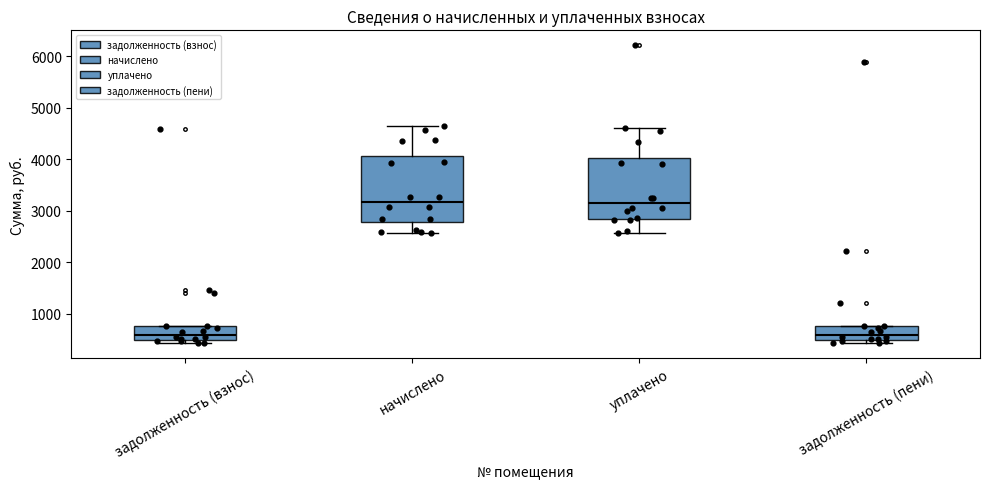

Reading left to right, transcribe this box plot: for each box, give where its median line is, the range the box spans, and where its two whiskers end, as read against the y-axis. The values are not printed on the chart, so give them approximately, as read against the axis.

задолженность (взнос): median 600, box 500 to 800, whiskers 400 to 800
начислено: median 3200, box 2800 to 4100, whiskers 2600 to 4600
уплачено: median 3200, box 2800 to 4000, whiskers 2600 to 4600
задолженность (пени): median 600, box 500 to 800, whiskers 400 to 800